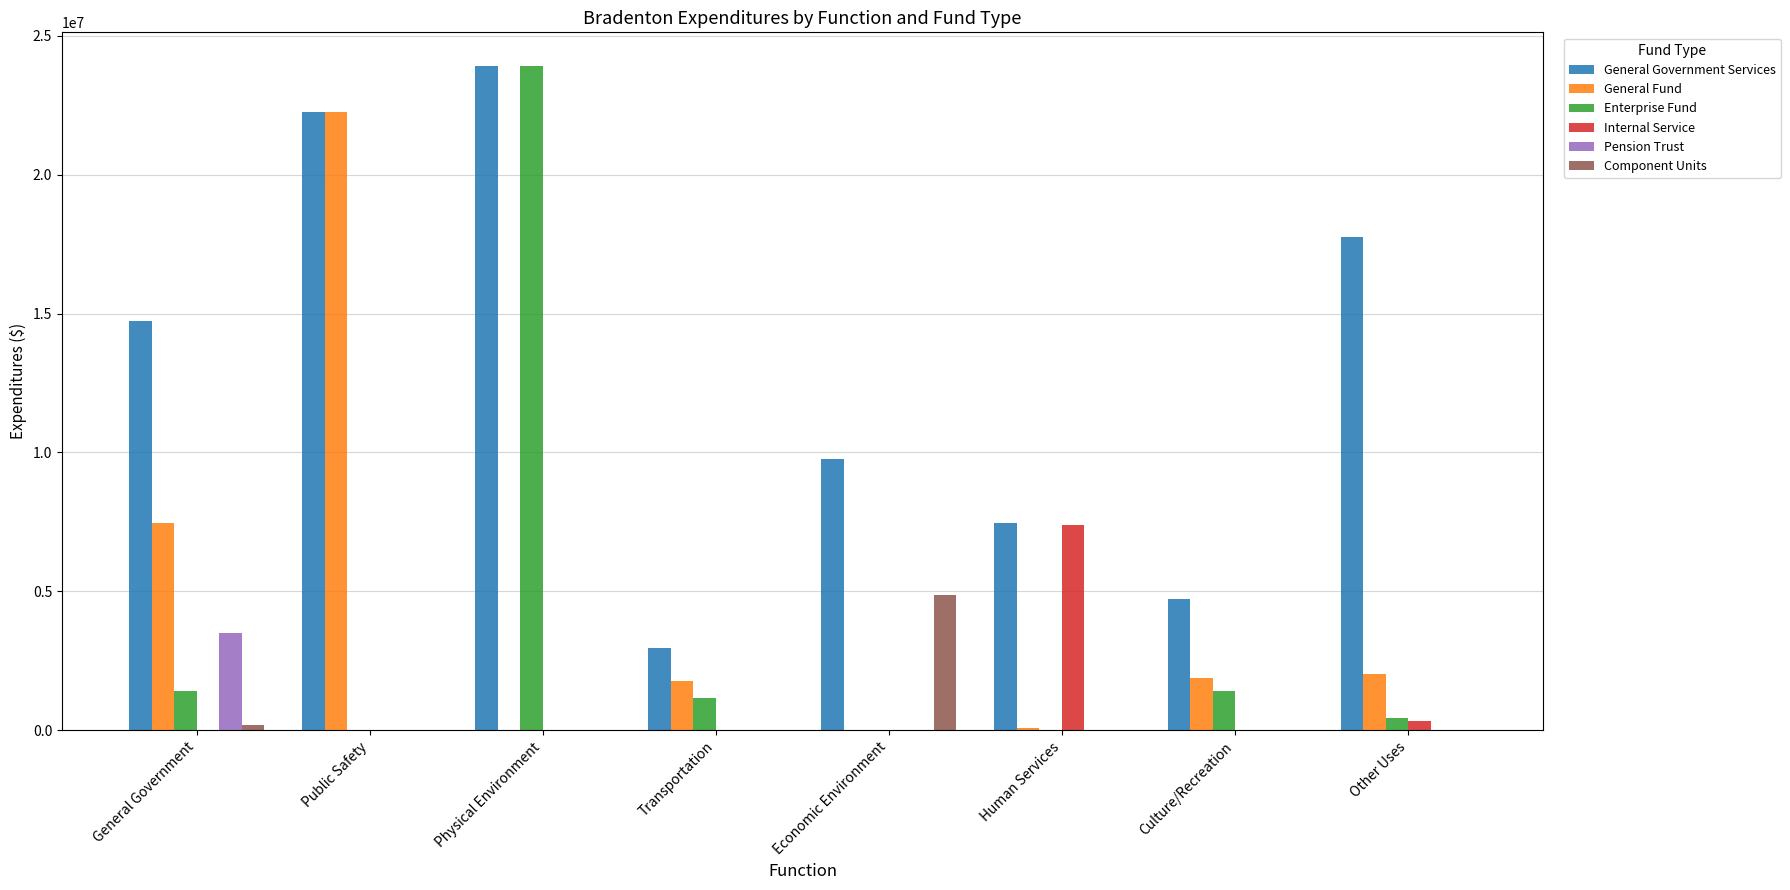

What is the sum of all Pension Trust values?

3501113